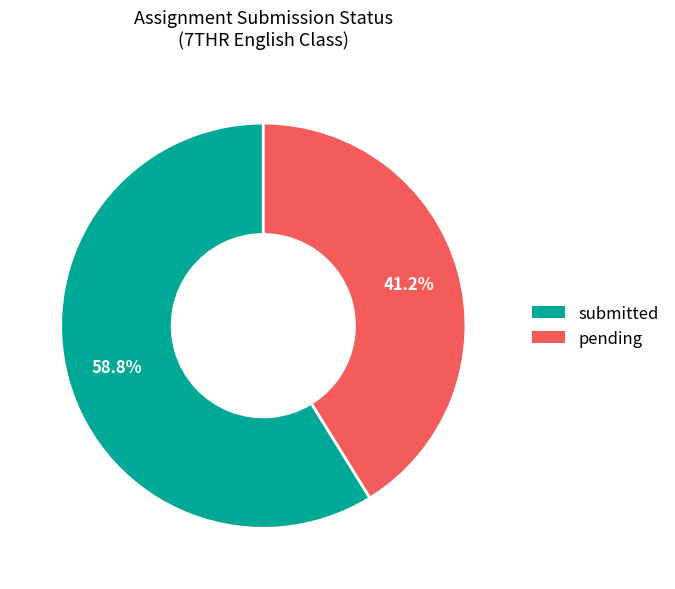

Which has a higher value, pending or submitted?

submitted